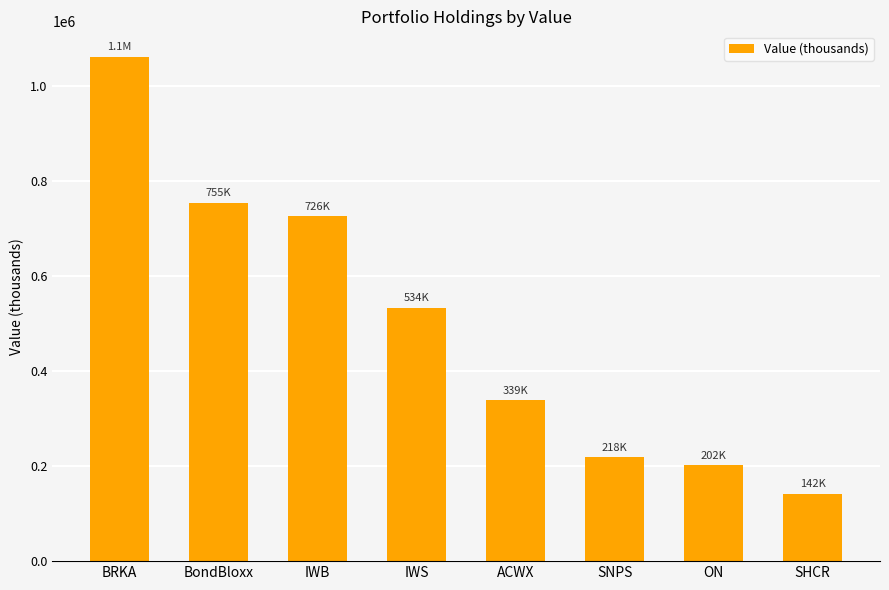

What is the sum of the values at BRKA and ON?

1264934